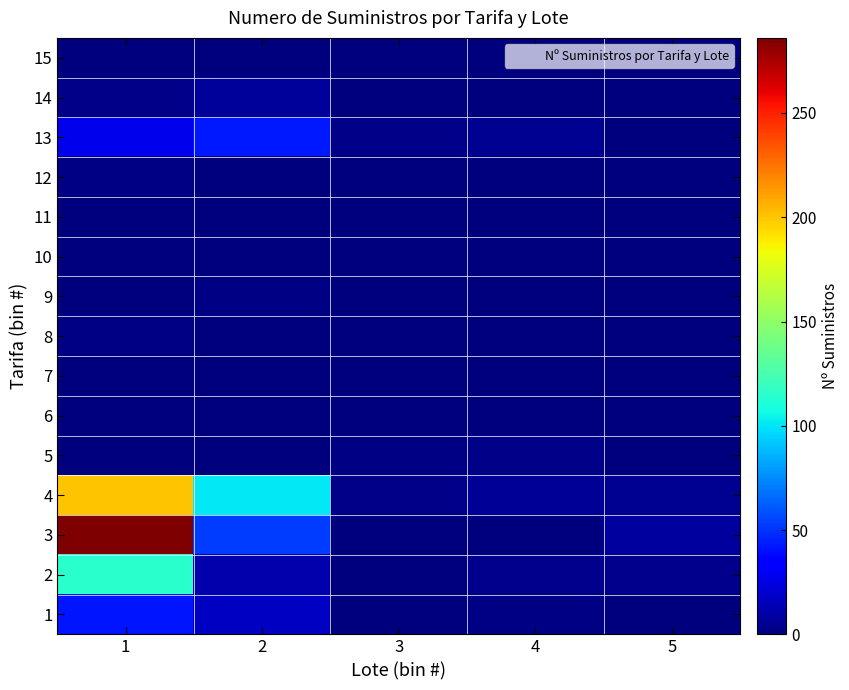

Reading right to left, extract all data points from this chart.

1: 5=1	4=2	3=0	2=17	1=42
2: 5=4	4=4	3=0	2=12	1=114
3: 5=8	4=1	3=0	2=53	1=286
4: 5=5	4=6	3=3	2=101	1=200
5: 5=0	4=3	3=2	2=0	1=0
6: 5=0	4=0	3=1	2=0	1=0
7: 5=0	4=0	3=0	2=0	1=1
8: 5=0	4=0	3=0	2=0	1=2
9: 5=0	4=0	3=0	2=2	1=0
10: 5=0	4=0	3=0	2=1	1=0
11: 5=0	4=0	3=0	2=1	1=0
12: 5=0	4=0	3=0	2=0	1=2
13: 5=0	4=5	3=3	2=43	1=27
14: 5=0	4=1	3=1	2=7	1=3
15: 5=0	4=1	3=0	2=0	1=1